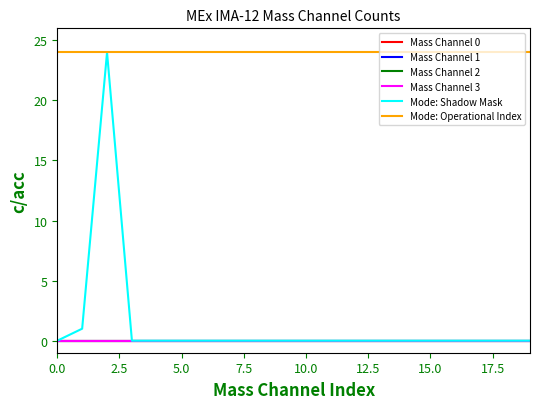

True or false: Mode: Shadow Mask and Mass Channel 1 intersect in this chart.

False